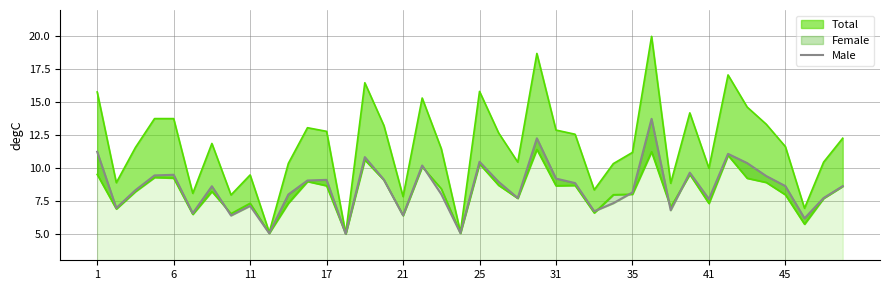

Which has a higher value, 31 or 21?

31